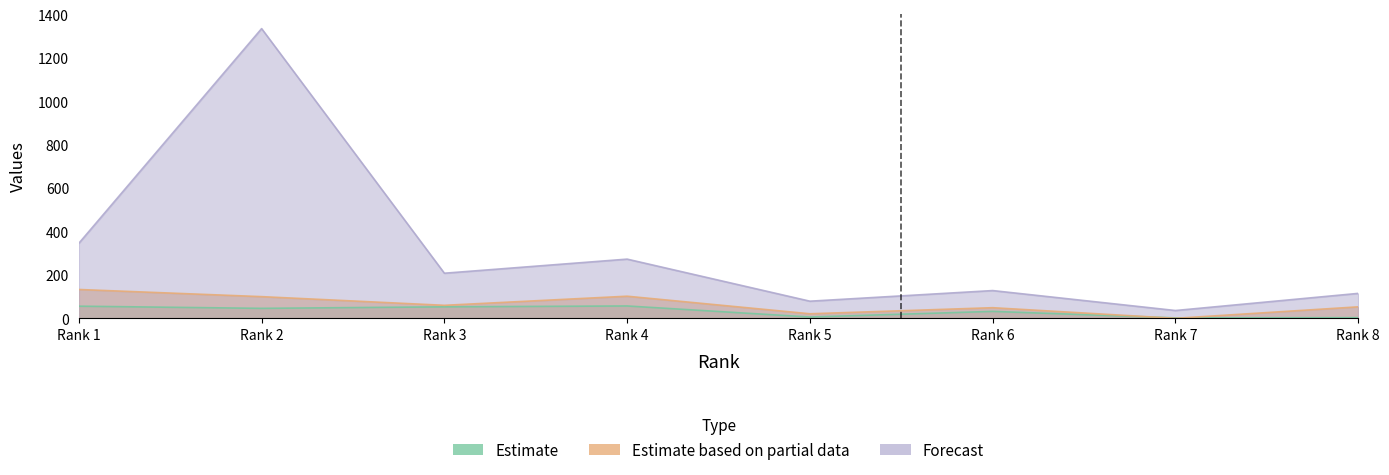

Reading right to left, list all the values displayed in this chart.

H index: Rank 8=3	Rank 7=2	Rank 6=32	Rank 5=6	Rank 4=57	Rank 3=53	Rank 2=46	Rank 1=56
Total Docs. (1999): Rank 8=53	Rank 7=0	Rank 6=49	Rank 5=21	Rank 4=102	Rank 3=60	Rank 2=100	Rank 1=133
Total Docs. (3years): Rank 8=115	Rank 7=36	Rank 6=128	Rank 5=79	Rank 4=273	Rank 3=208	Rank 2=1336	Rank 1=346